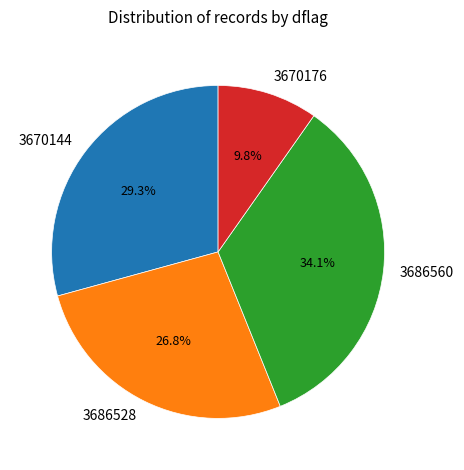

To the nearest percent, what is the average slice percentage?

25%